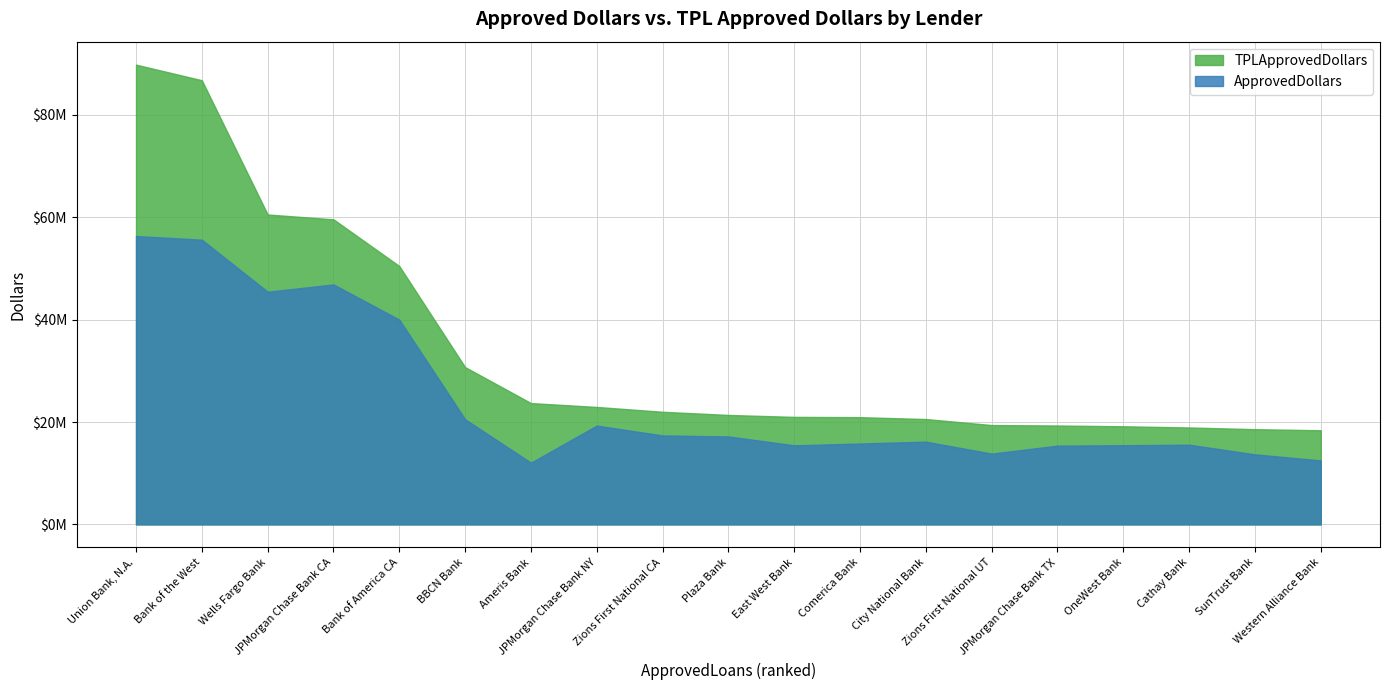

What is the label of the 6th point from the left?

BBCN Bank